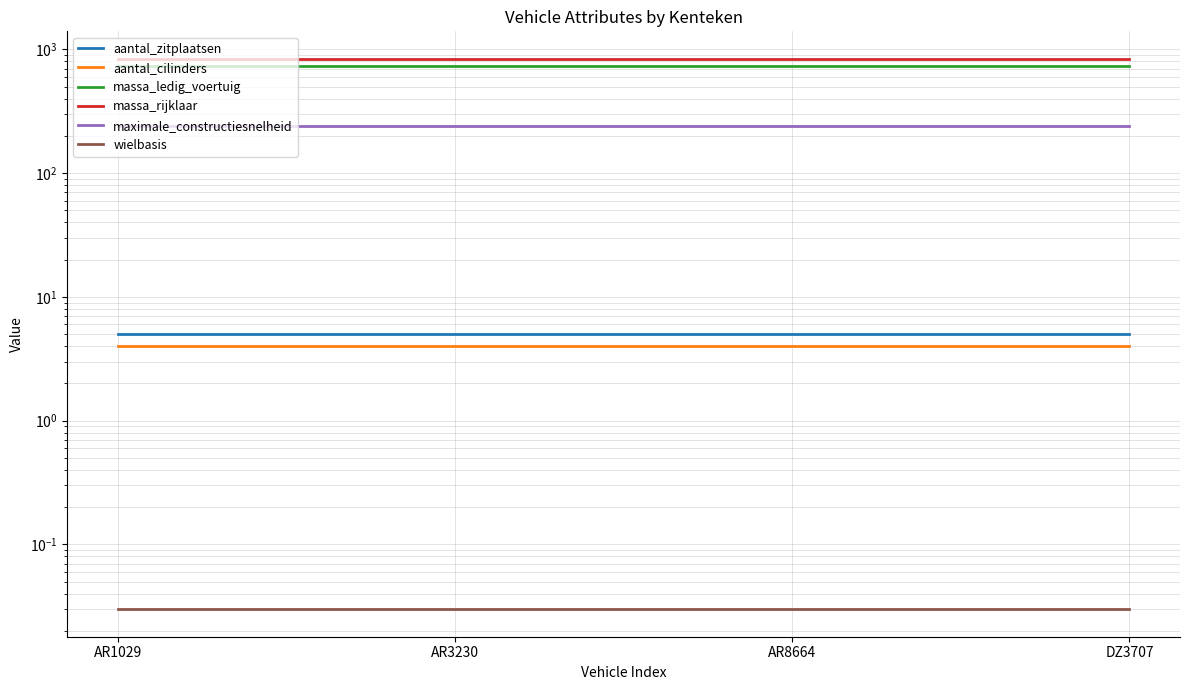

Reading left to right, transcribe all the data shown in this chart.

aantal_zitplaatsen: 5.0	5.0	5.0	5.0
aantal_cilinders: 4.0	4.0	4.0	4.0
massa_ledig_voertuig: 740.0	740.0	740.0	740.0
massa_rijklaar: 840.0	840.0	840.0	840.0
maximale_constructiesnelheid: 240.0	240.0	240.0	240.0
wielbasis: 0.0	0.0	0.0	0.0